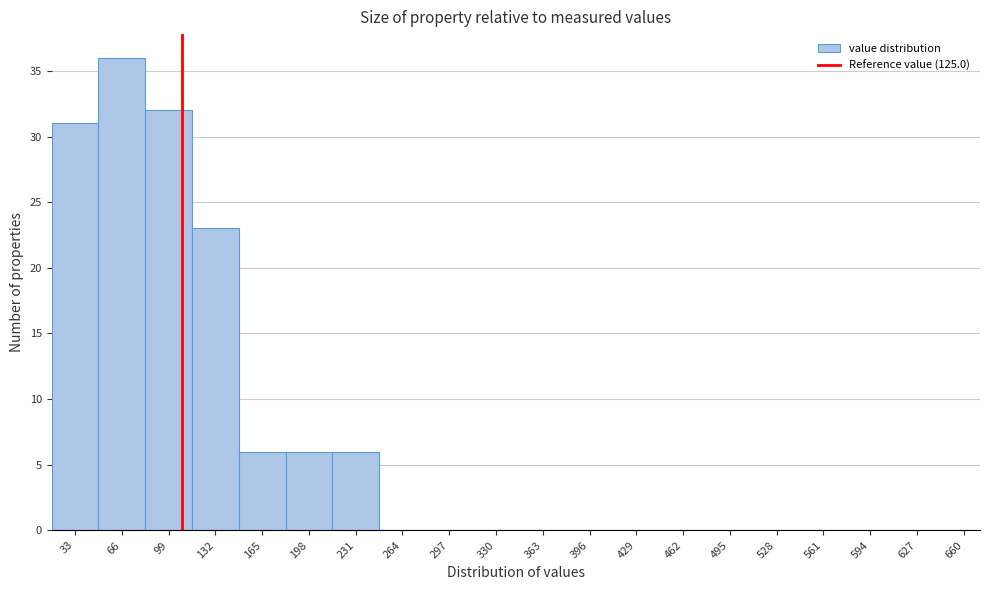

Reading left to right, what are all the values shown in this chart?

33=31	66=36	99=32	132=23	165=6	198=6	231=6	264=0	297=0	330=0	363=0	396=0	429=0	462=0	495=0	528=0	561=0	594=0	627=0	660=0